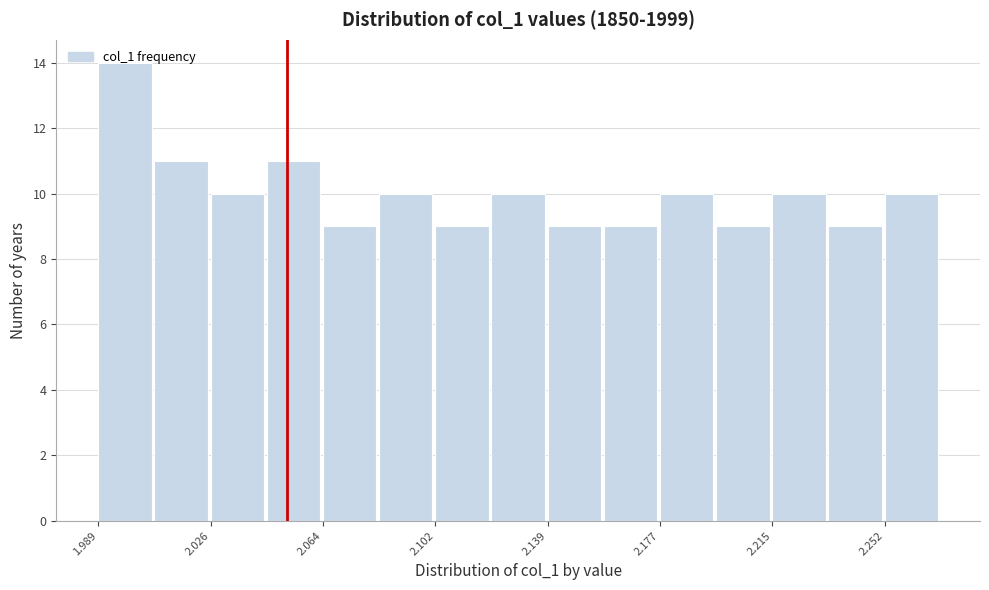

Around what value on the x-axis is the tallest bar? Give the approximate position of its centre, as read against the axis.

2.000